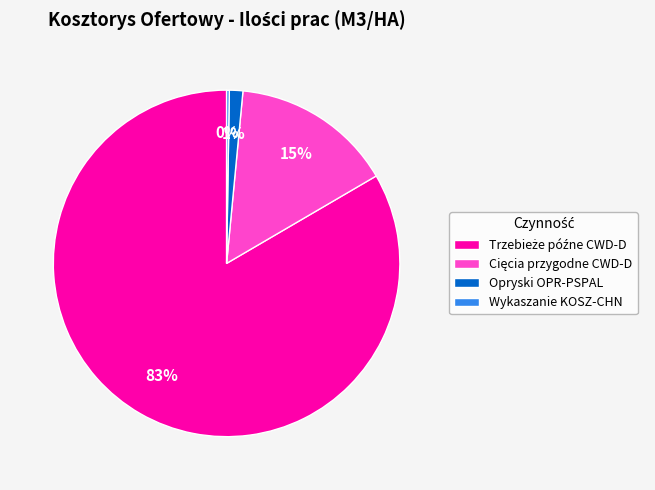

Is there any slice that represents more than half of the pie?

Yes